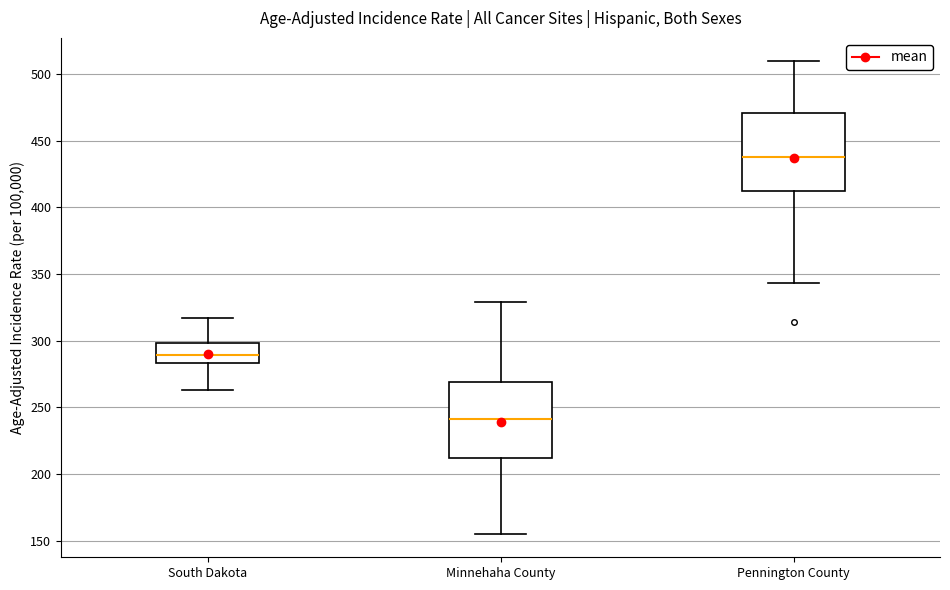

Reading left to right, transcribe this box plot: for each box, give where its median line is, the range the box spans, and where its two whiskers end, as read against the y-axis. The values are not printed on the chart, so give them approximately, as read against the axis.

South Dakota: median 290, box 285 to 300, whiskers 265 to 315
Minnehaha County: median 240, box 210 to 270, whiskers 155 to 330
Pennington County: median 435, box 410 to 470, whiskers 345 to 510